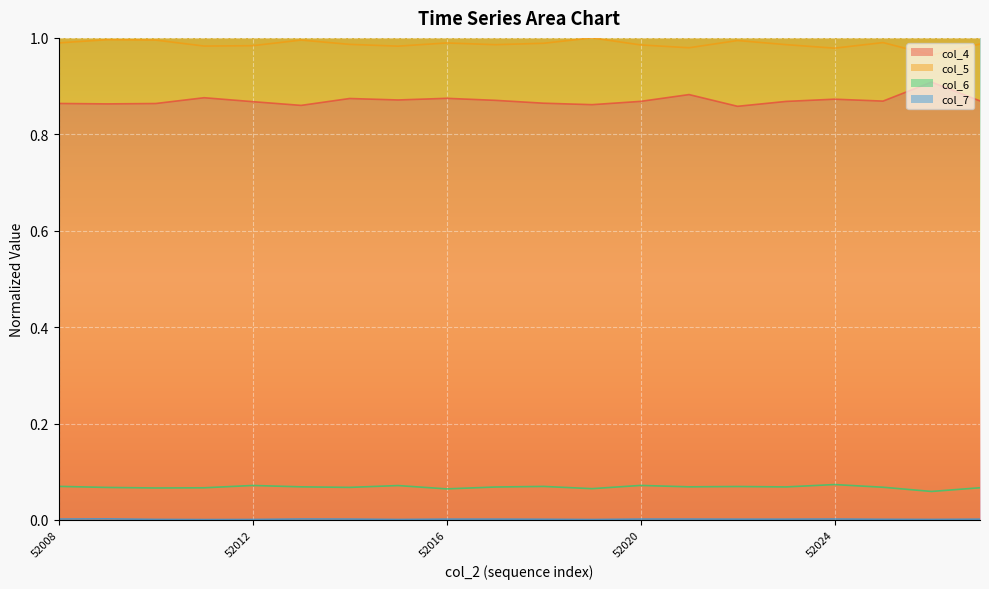

Is it true that col_6 equals 0.1 at 52018?

True